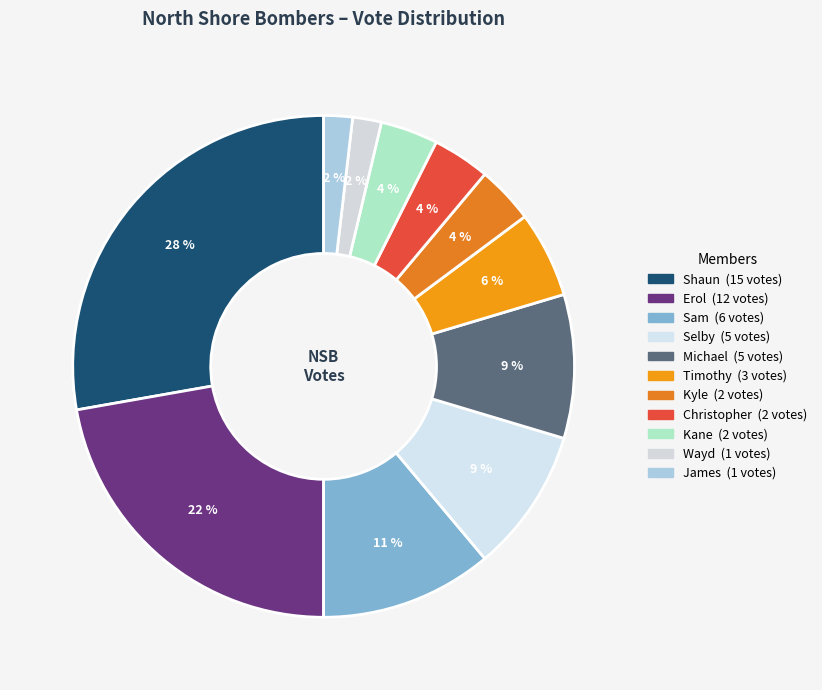

How much of the chart is everything except Wayd?

98.1%